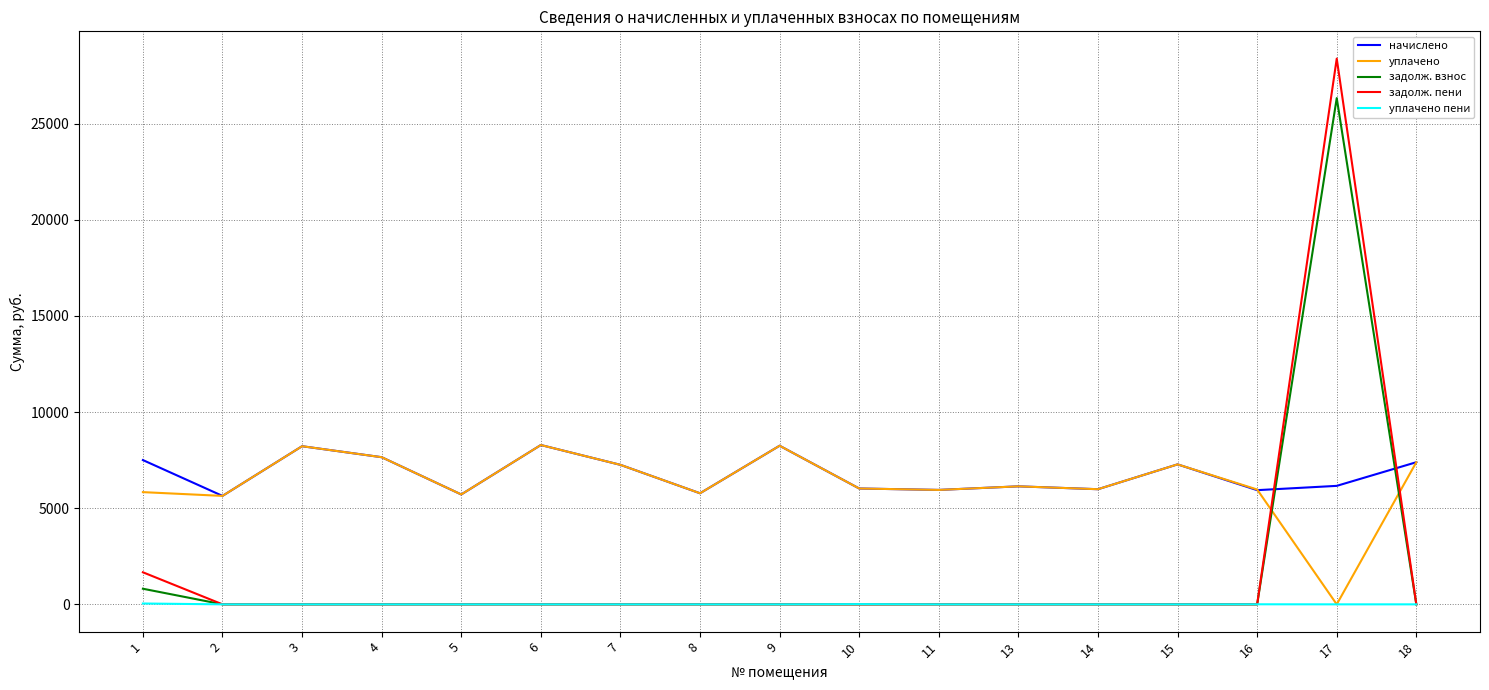

What is the sum of all уплачено пени values?

58.4